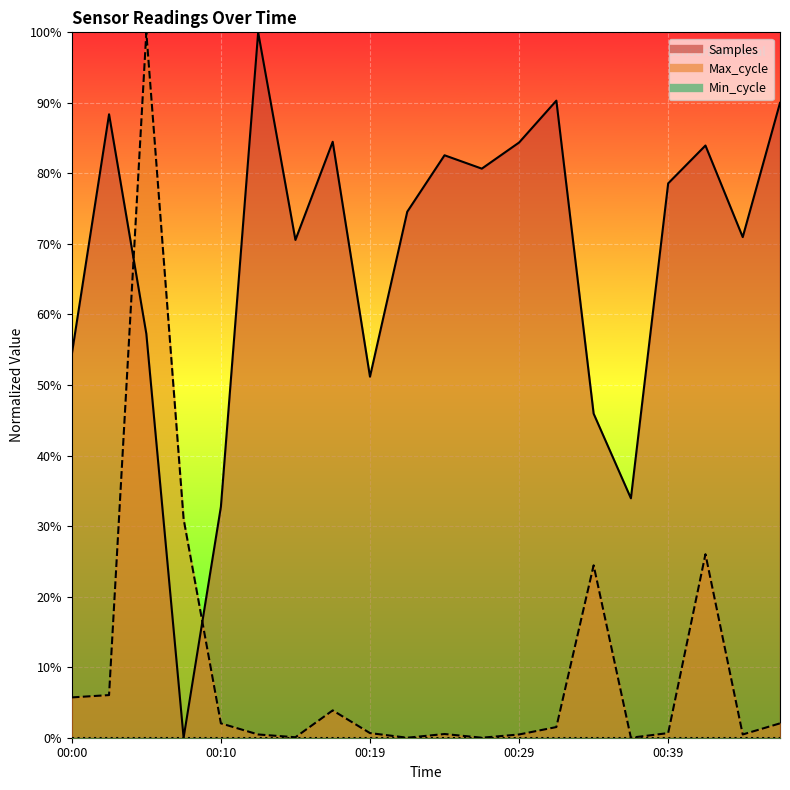

What is the value of the Samples point at the 18th from the left?

0.8